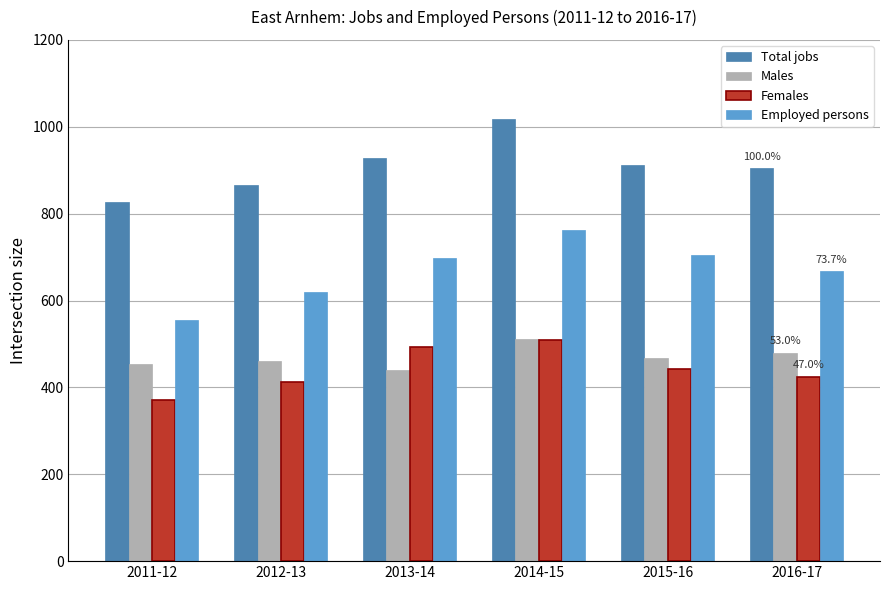

What is the label of the 4th bar from the left?

2014-15